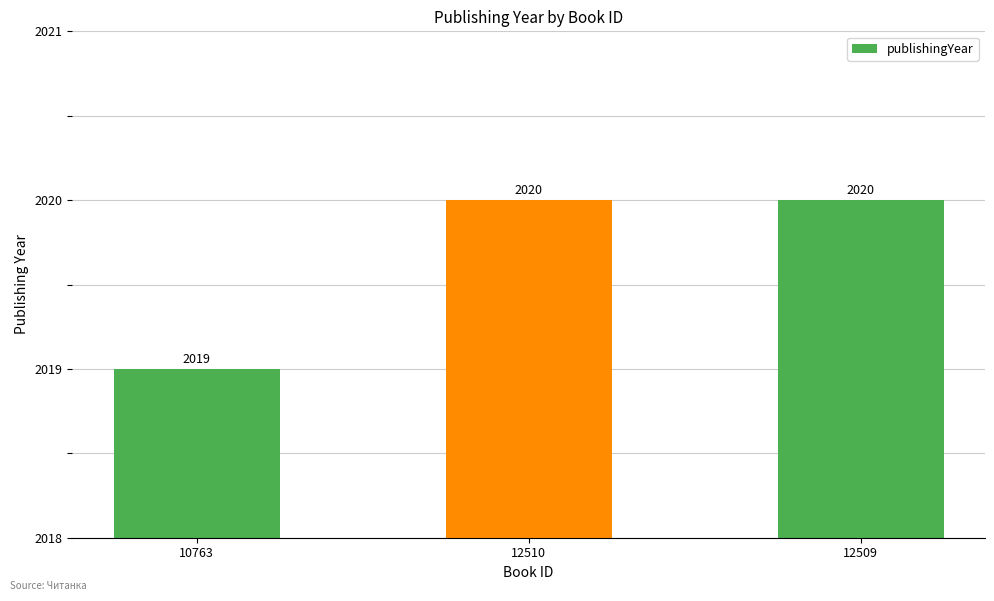

What is the sum of all values?

6059